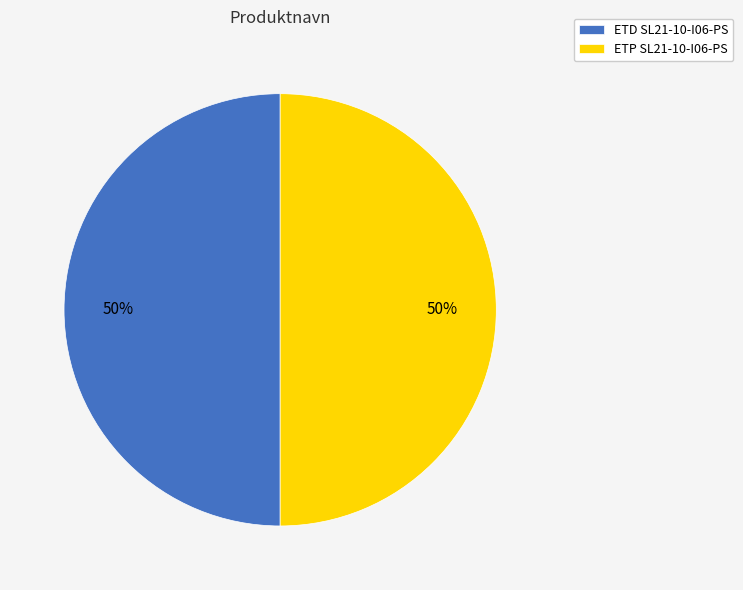

How many segments does this pie chart have?

2